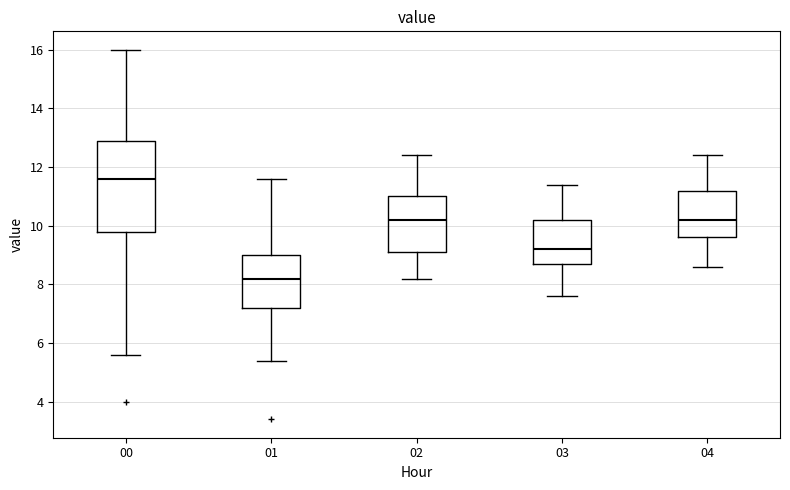

Where is the upper edge of the box at x = 00 on the y-axis? The values are not printed on the chart, so give them approximately, as read against the axis.

13.0